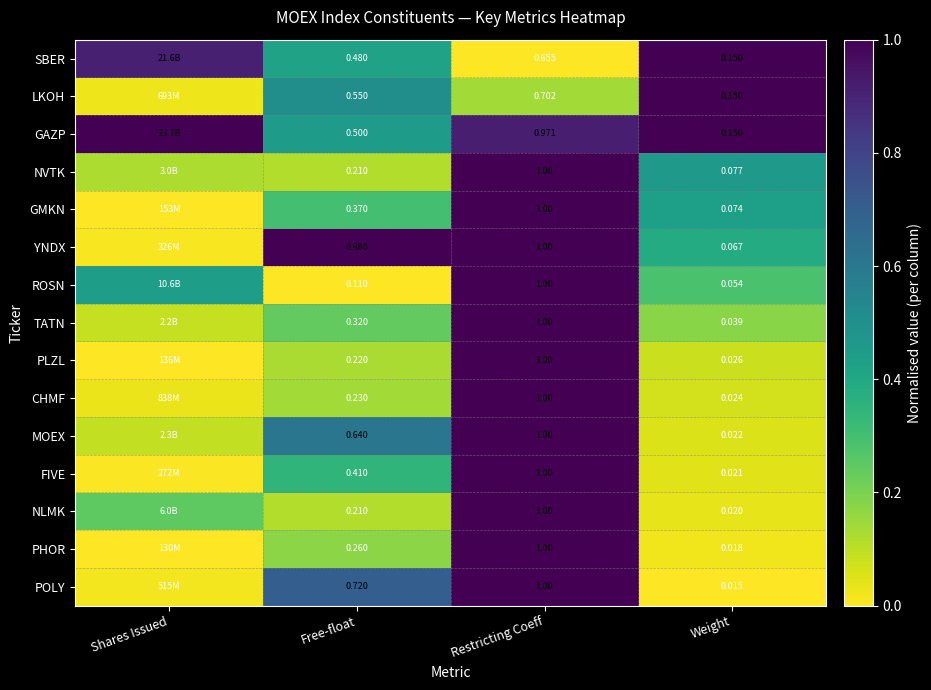

At which label is POLY closest to 0?

Weight